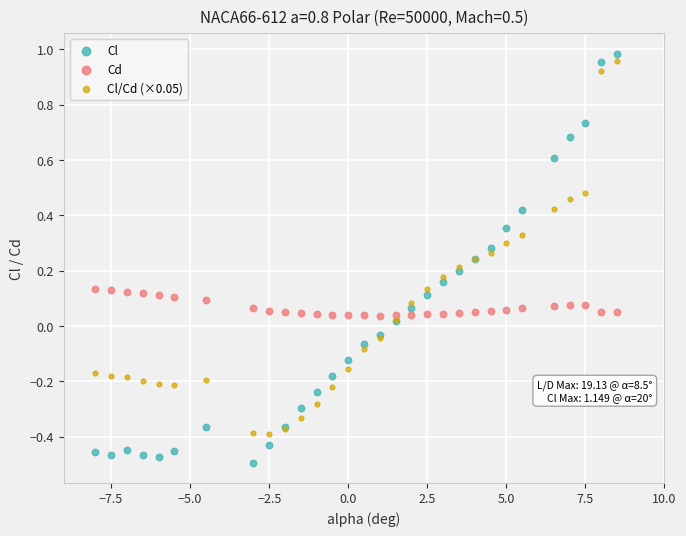

Which series has the largest Y range (max minus min)?

Cl